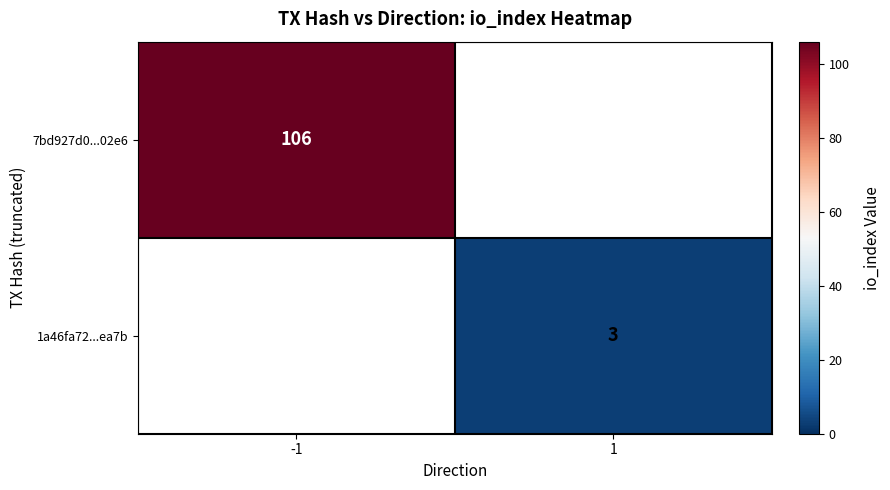

Is the value of 7bd927d0...02e6 at -1 greater than the value of 1a46fa72...ea7b at 1?

Yes